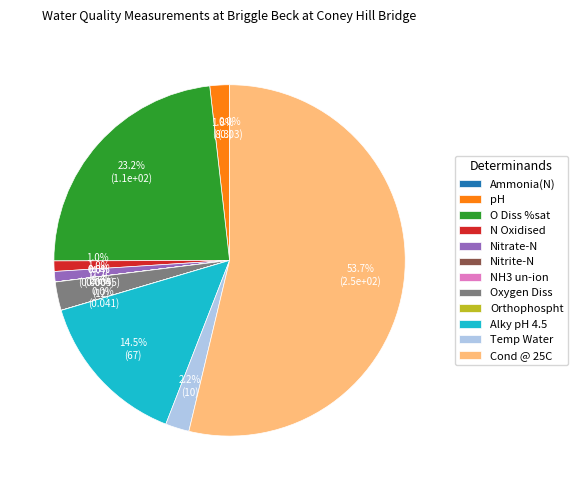

To the nearest percent, what is the difference between the largest and smallest slice percentages?

54%